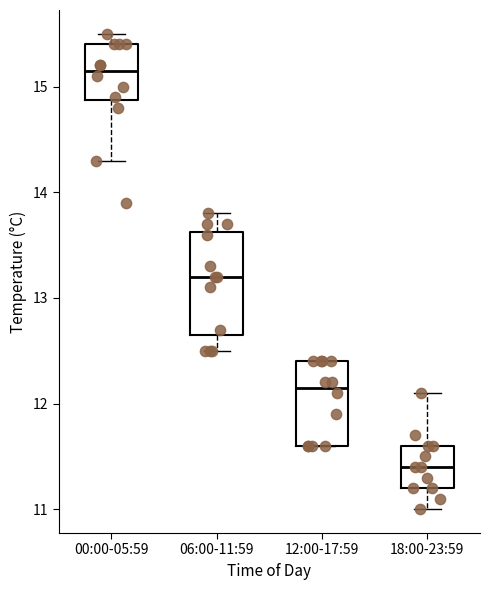

Which box's median line is the lowest?

18:00-23:59